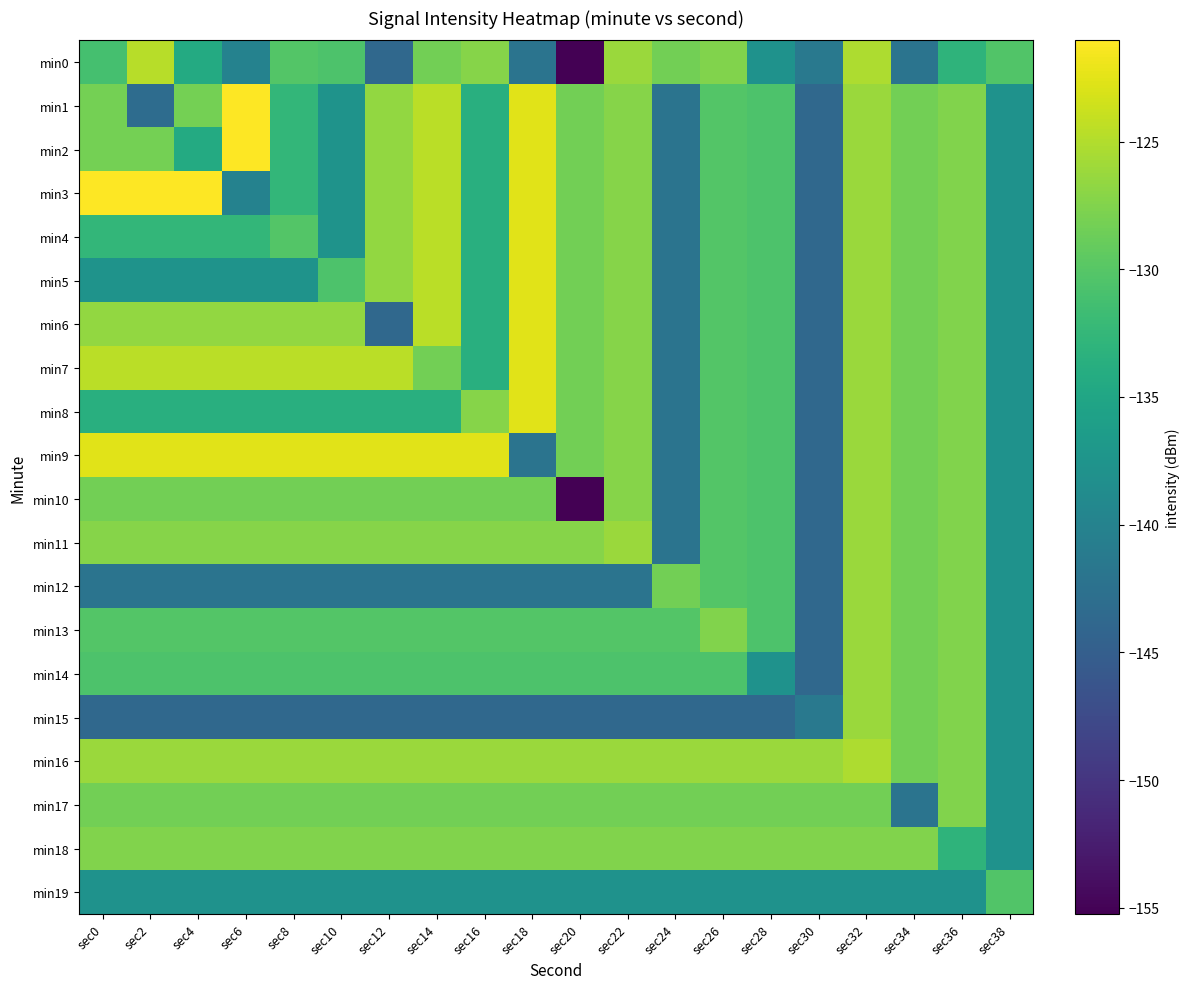

Reading left to right, extract all data points from this chart.

min0: sec0=-131.1	sec2=-124.7	sec4=-134.4	sec6=-140.1	sec8=-130.2	sec10=-130.6	sec12=-143.7	sec14=-128.3	sec16=-127.2	sec18=-142.1	sec20=-155.3	sec22=-126.2	sec24=-128.3	sec26=-127.5	sec28=-137.8	sec30=-141.4	sec32=-125.2	sec34=-142.1	sec36=-133.0	sec38=-130.4
min1: sec0=-128.2	sec2=-143.2	sec4=-128.1	sec6=-121.0	sec8=-132.7	sec10=-137.7	sec12=-126.6	sec14=-124.6	sec16=-133.7	sec18=-122.5	sec20=-128.3	sec22=-127.2	sec24=-142.1	sec26=-130.2	sec28=-130.6	sec30=-143.7	sec32=-126.2	sec34=-128.3	sec36=-127.5	sec38=-137.8
min2: sec0=-128.1	sec2=-128.1	sec4=-134.4	sec6=-121.0	sec8=-132.7	sec10=-137.7	sec12=-126.6	sec14=-124.6	sec16=-133.7	sec18=-122.5	sec20=-128.3	sec22=-127.2	sec24=-142.1	sec26=-130.2	sec28=-130.6	sec30=-143.7	sec32=-126.2	sec34=-128.3	sec36=-127.5	sec38=-137.8
min3: sec0=-121.0	sec2=-121.0	sec4=-121.0	sec6=-140.1	sec8=-132.7	sec10=-137.7	sec12=-126.6	sec14=-124.6	sec16=-133.7	sec18=-122.5	sec20=-128.3	sec22=-127.2	sec24=-142.1	sec26=-130.2	sec28=-130.6	sec30=-143.7	sec32=-126.2	sec34=-128.3	sec36=-127.5	sec38=-137.8
min4: sec0=-132.7	sec2=-132.7	sec4=-132.7	sec6=-132.7	sec8=-130.2	sec10=-137.7	sec12=-126.6	sec14=-124.6	sec16=-133.7	sec18=-122.5	sec20=-128.3	sec22=-127.2	sec24=-142.1	sec26=-130.2	sec28=-130.6	sec30=-143.7	sec32=-126.2	sec34=-128.3	sec36=-127.5	sec38=-137.8
min5: sec0=-137.7	sec2=-137.7	sec4=-137.7	sec6=-137.7	sec8=-137.7	sec10=-130.6	sec12=-126.6	sec14=-124.6	sec16=-133.7	sec18=-122.5	sec20=-128.3	sec22=-127.2	sec24=-142.1	sec26=-130.2	sec28=-130.6	sec30=-143.7	sec32=-126.2	sec34=-128.3	sec36=-127.5	sec38=-137.8
min6: sec0=-126.6	sec2=-126.6	sec4=-126.6	sec6=-126.6	sec8=-126.6	sec10=-126.6	sec12=-143.7	sec14=-124.6	sec16=-133.7	sec18=-122.5	sec20=-128.3	sec22=-127.2	sec24=-142.1	sec26=-130.2	sec28=-130.6	sec30=-143.7	sec32=-126.2	sec34=-128.3	sec36=-127.5	sec38=-137.8
min7: sec0=-124.6	sec2=-124.6	sec4=-124.6	sec6=-124.6	sec8=-124.6	sec10=-124.6	sec12=-124.6	sec14=-128.3	sec16=-133.7	sec18=-122.5	sec20=-128.3	sec22=-127.2	sec24=-142.1	sec26=-130.2	sec28=-130.6	sec30=-143.7	sec32=-126.2	sec34=-128.3	sec36=-127.5	sec38=-137.8
min8: sec0=-133.7	sec2=-133.7	sec4=-133.7	sec6=-133.7	sec8=-133.7	sec10=-133.7	sec12=-133.7	sec14=-133.7	sec16=-127.2	sec18=-122.5	sec20=-128.3	sec22=-127.2	sec24=-142.1	sec26=-130.2	sec28=-130.6	sec30=-143.7	sec32=-126.2	sec34=-128.3	sec36=-127.5	sec38=-137.8
min9: sec0=-122.5	sec2=-122.5	sec4=-122.5	sec6=-122.5	sec8=-122.5	sec10=-122.5	sec12=-122.5	sec14=-122.5	sec16=-122.5	sec18=-142.1	sec20=-128.3	sec22=-127.2	sec24=-142.1	sec26=-130.2	sec28=-130.6	sec30=-143.7	sec32=-126.2	sec34=-128.3	sec36=-127.5	sec38=-137.8
min10: sec0=-128.3	sec2=-128.3	sec4=-128.3	sec6=-128.3	sec8=-128.3	sec10=-128.3	sec12=-128.3	sec14=-128.3	sec16=-128.3	sec18=-128.3	sec20=-155.3	sec22=-127.2	sec24=-142.1	sec26=-130.2	sec28=-130.6	sec30=-143.7	sec32=-126.2	sec34=-128.3	sec36=-127.5	sec38=-137.8
min11: sec0=-127.2	sec2=-127.2	sec4=-127.2	sec6=-127.2	sec8=-127.2	sec10=-127.2	sec12=-127.2	sec14=-127.2	sec16=-127.2	sec18=-127.2	sec20=-127.2	sec22=-126.2	sec24=-142.1	sec26=-130.2	sec28=-130.6	sec30=-143.7	sec32=-126.2	sec34=-128.3	sec36=-127.5	sec38=-137.8
min12: sec0=-142.1	sec2=-142.1	sec4=-142.1	sec6=-142.1	sec8=-142.1	sec10=-142.1	sec12=-142.1	sec14=-142.1	sec16=-142.1	sec18=-142.1	sec20=-142.1	sec22=-142.1	sec24=-128.3	sec26=-130.2	sec28=-130.6	sec30=-143.7	sec32=-126.2	sec34=-128.3	sec36=-127.5	sec38=-137.8
min13: sec0=-130.2	sec2=-130.2	sec4=-130.2	sec6=-130.2	sec8=-130.2	sec10=-130.2	sec12=-130.2	sec14=-130.2	sec16=-130.2	sec18=-130.2	sec20=-130.2	sec22=-130.2	sec24=-130.2	sec26=-127.5	sec28=-130.6	sec30=-143.7	sec32=-126.2	sec34=-128.3	sec36=-127.5	sec38=-137.8
min14: sec0=-130.6	sec2=-130.6	sec4=-130.6	sec6=-130.6	sec8=-130.6	sec10=-130.6	sec12=-130.6	sec14=-130.6	sec16=-130.6	sec18=-130.6	sec20=-130.6	sec22=-130.6	sec24=-130.6	sec26=-130.6	sec28=-137.8	sec30=-143.7	sec32=-126.2	sec34=-128.3	sec36=-127.5	sec38=-137.8
min15: sec0=-143.7	sec2=-143.7	sec4=-143.7	sec6=-143.7	sec8=-143.7	sec10=-143.7	sec12=-143.7	sec14=-143.7	sec16=-143.7	sec18=-143.7	sec20=-143.7	sec22=-143.7	sec24=-143.7	sec26=-143.7	sec28=-143.7	sec30=-141.4	sec32=-126.2	sec34=-128.3	sec36=-127.5	sec38=-137.8
min16: sec0=-126.2	sec2=-126.2	sec4=-126.2	sec6=-126.2	sec8=-126.2	sec10=-126.2	sec12=-126.2	sec14=-126.2	sec16=-126.2	sec18=-126.2	sec20=-126.2	sec22=-126.2	sec24=-126.2	sec26=-126.2	sec28=-126.2	sec30=-126.2	sec32=-125.2	sec34=-128.3	sec36=-127.5	sec38=-137.8
min17: sec0=-128.3	sec2=-128.3	sec4=-128.3	sec6=-128.3	sec8=-128.3	sec10=-128.3	sec12=-128.3	sec14=-128.3	sec16=-128.3	sec18=-128.3	sec20=-128.3	sec22=-128.3	sec24=-128.3	sec26=-128.3	sec28=-128.3	sec30=-128.3	sec32=-128.3	sec34=-142.1	sec36=-127.5	sec38=-137.8
min18: sec0=-127.5	sec2=-127.5	sec4=-127.5	sec6=-127.5	sec8=-127.5	sec10=-127.5	sec12=-127.5	sec14=-127.5	sec16=-127.5	sec18=-127.5	sec20=-127.5	sec22=-127.5	sec24=-127.5	sec26=-127.5	sec28=-127.5	sec30=-127.5	sec32=-127.5	sec34=-127.5	sec36=-133.0	sec38=-137.8
min19: sec0=-137.8	sec2=-137.8	sec4=-137.8	sec6=-137.8	sec8=-137.8	sec10=-137.8	sec12=-137.8	sec14=-137.8	sec16=-137.8	sec18=-137.8	sec20=-137.8	sec22=-137.8	sec24=-137.8	sec26=-137.8	sec28=-137.8	sec30=-137.8	sec32=-137.8	sec34=-137.8	sec36=-137.8	sec38=-130.4